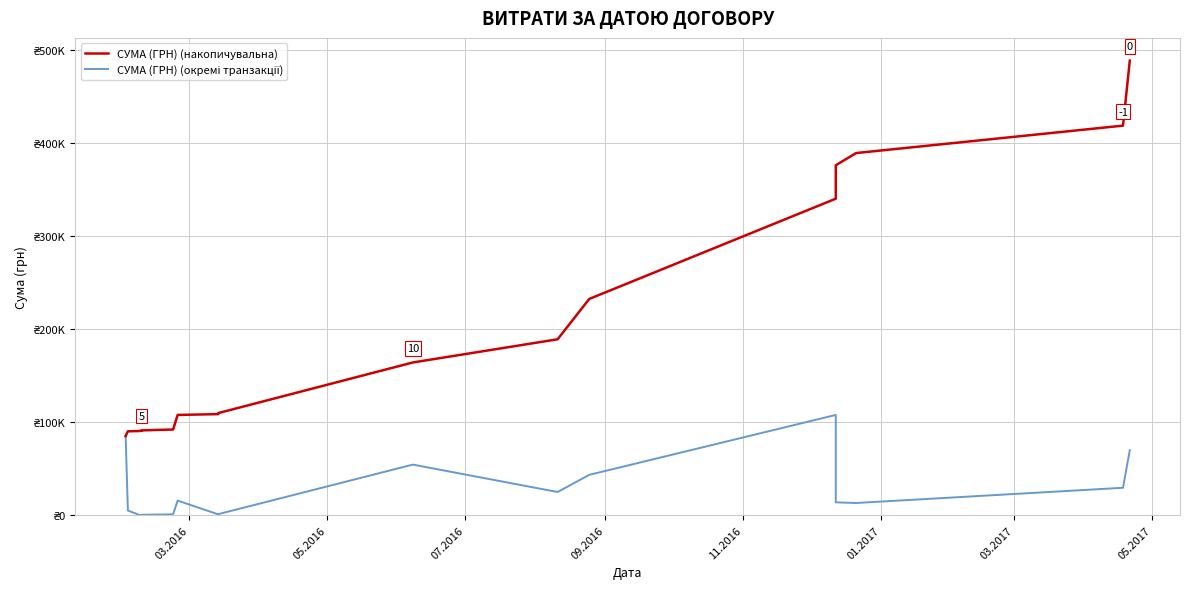

List the series in order of their overall mean, lowest first.

СУМА (ГРН) (окремі транзакції), СУМА (ГРН) (накопичувальна)